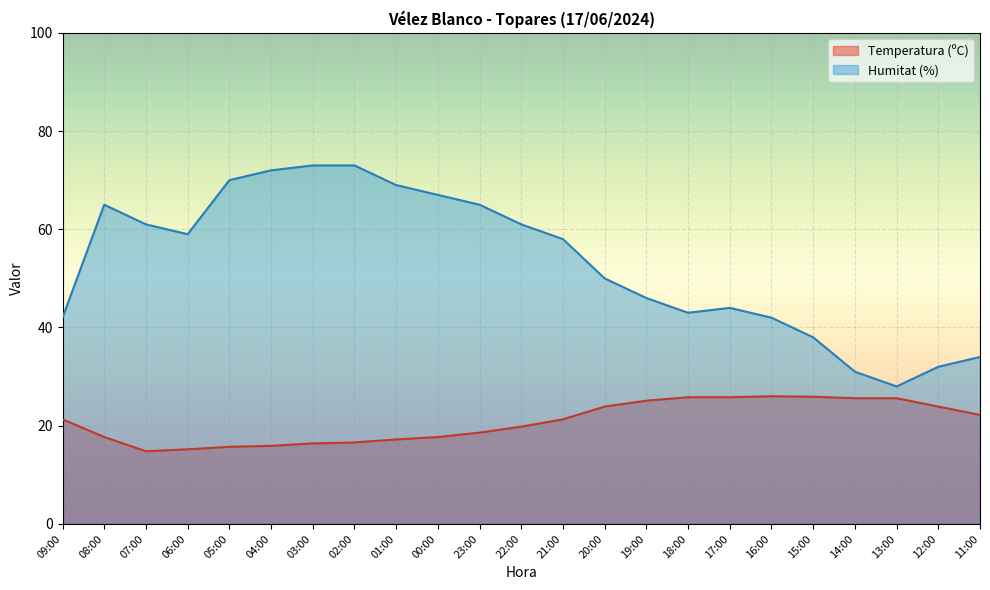

Reading left to right, extract all data points from this chart.

Temperatura (ºC): 21.3	17.7	14.8	15.2	15.7	15.9	16.4	16.6	17.2	17.7	18.6	19.8	21.3	23.9	25.1	25.8	25.8	26.0	25.9	25.6	25.6	23.9	22.2
Humitat (%): 42.0	65.0	61.0	59.0	70.0	72.0	73.0	73.0	69.0	67.0	65.0	61.0	58.0	50.0	46.0	43.0	44.0	42.0	38.0	31.0	28.0	32.0	34.0